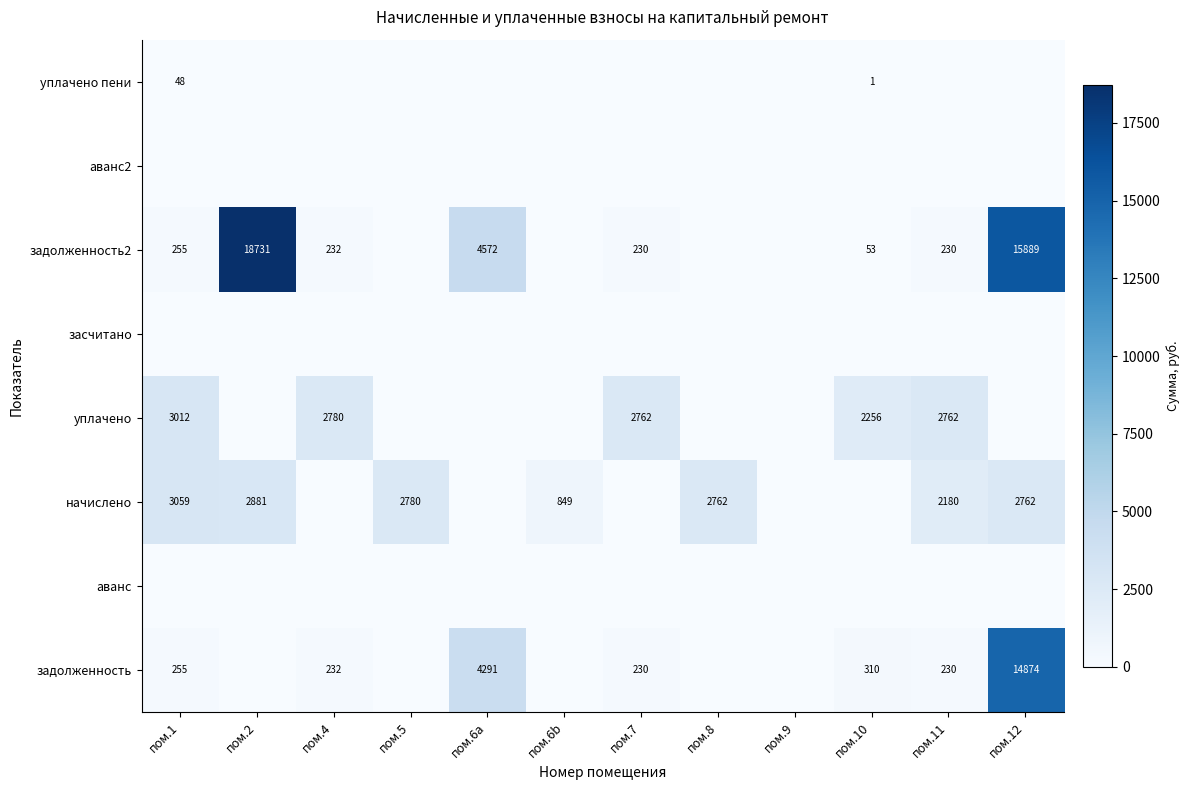

At how many categories does at least one series exceed 2413?

9